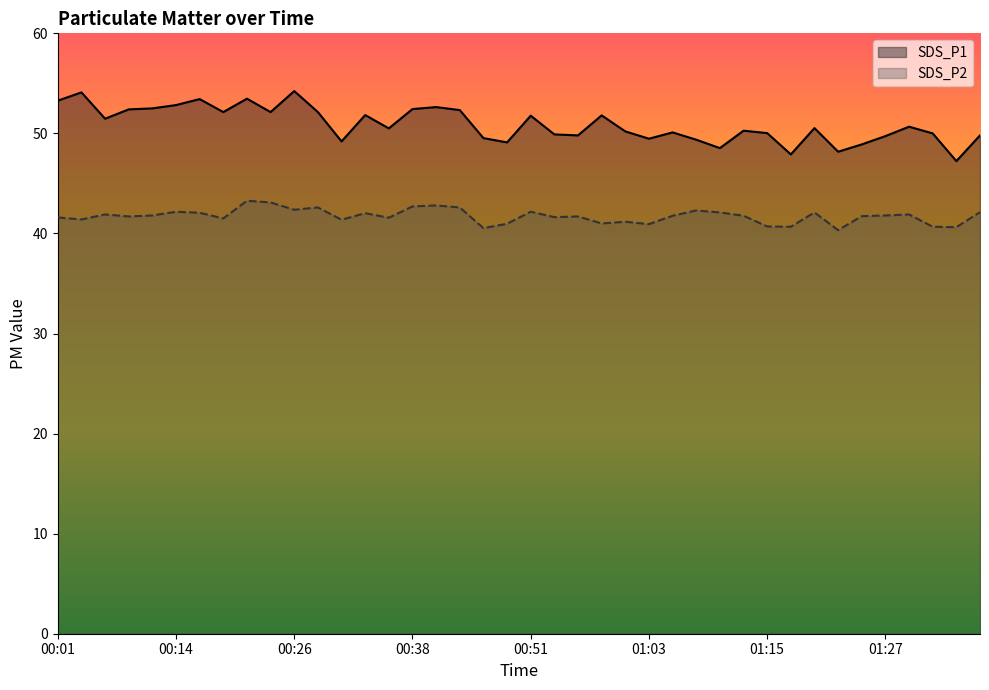

List the labels in order of SDS_P1 value, smallest first.

01:34, 01:17, 01:22, 01:10, 01:25, 00:48, 00:31, 01:08, 01:03, 00:46, 01:27, 00:56, 01:37, 00:53, 01:32, 01:15, 01:05, 01:00, 01:13, 00:36, 01:20, 01:30, 00:06, 00:51, 00:58, 00:33, 00:18, 00:23, 00:28, 00:43, 00:09, 00:38, 00:11, 00:41, 00:14, 00:01, 00:16, 00:21, 00:04, 00:26